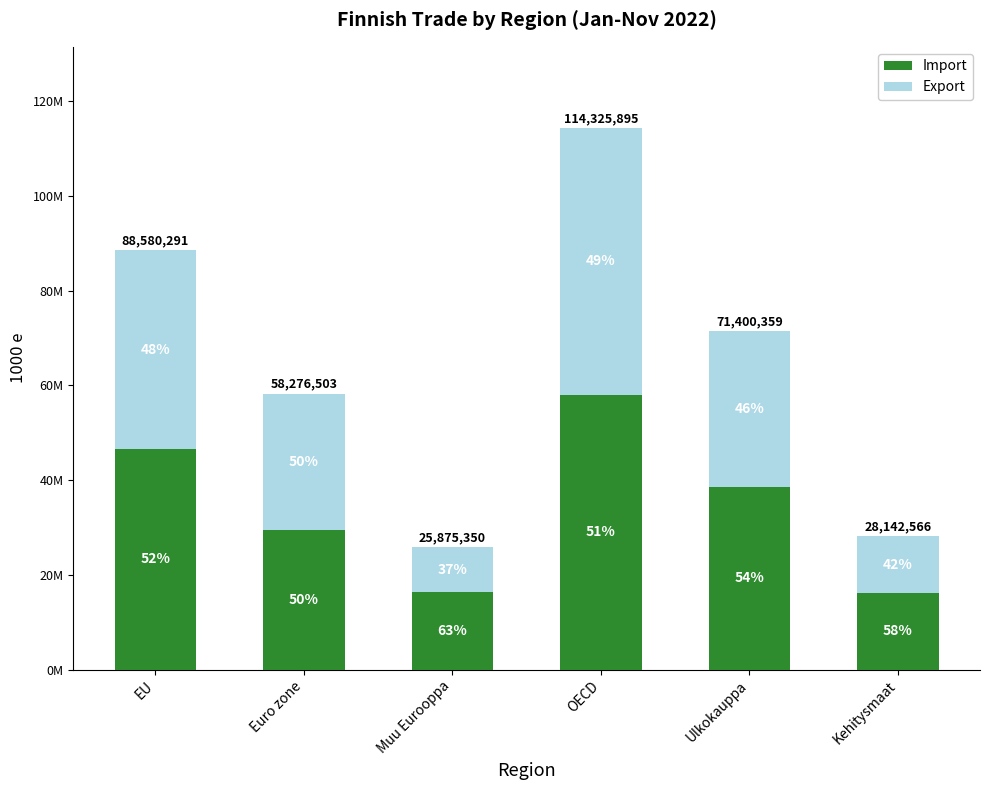

What is the label of the 1st bar from the left?

EU